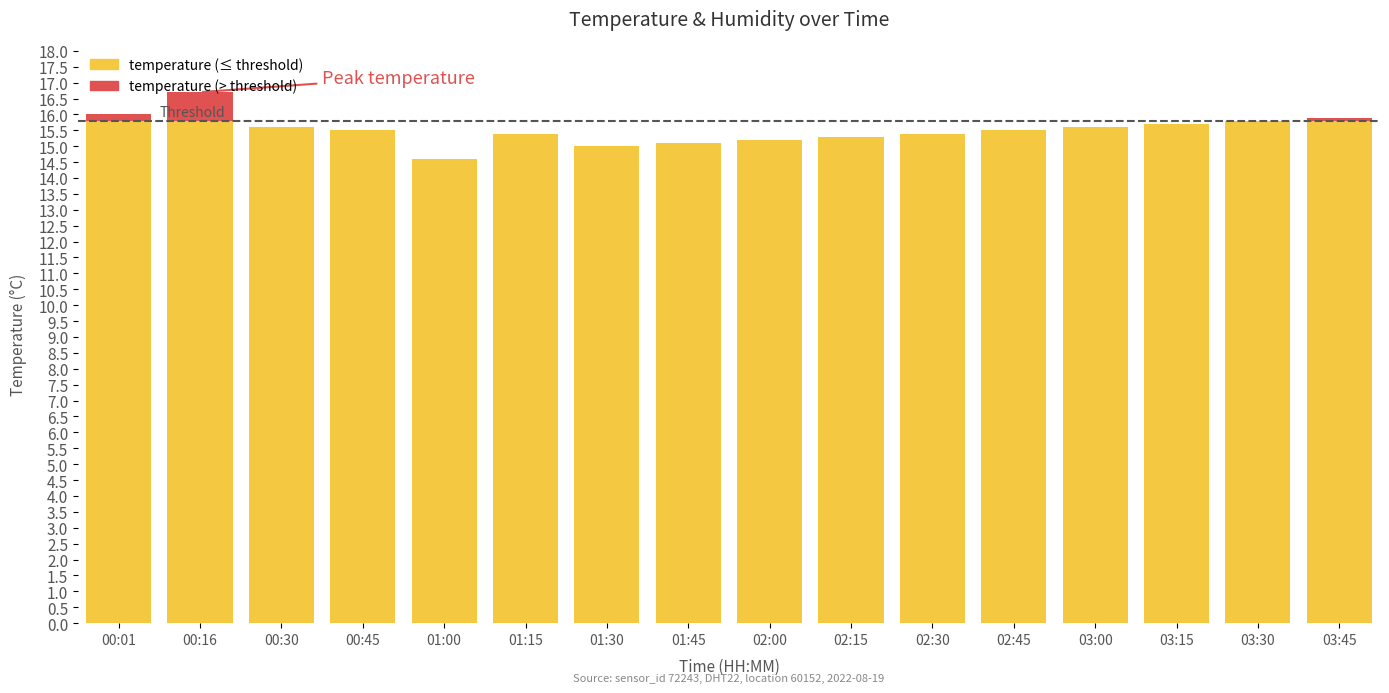

What is the value of the 4th bar from the left?

15.5